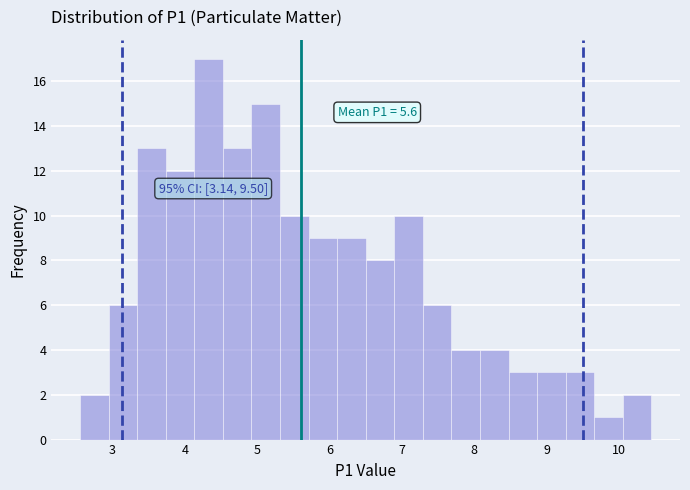

Around what value on the x-axis is the tallest bar? Give the approximate position of its centre, as read against the axis.

4.3